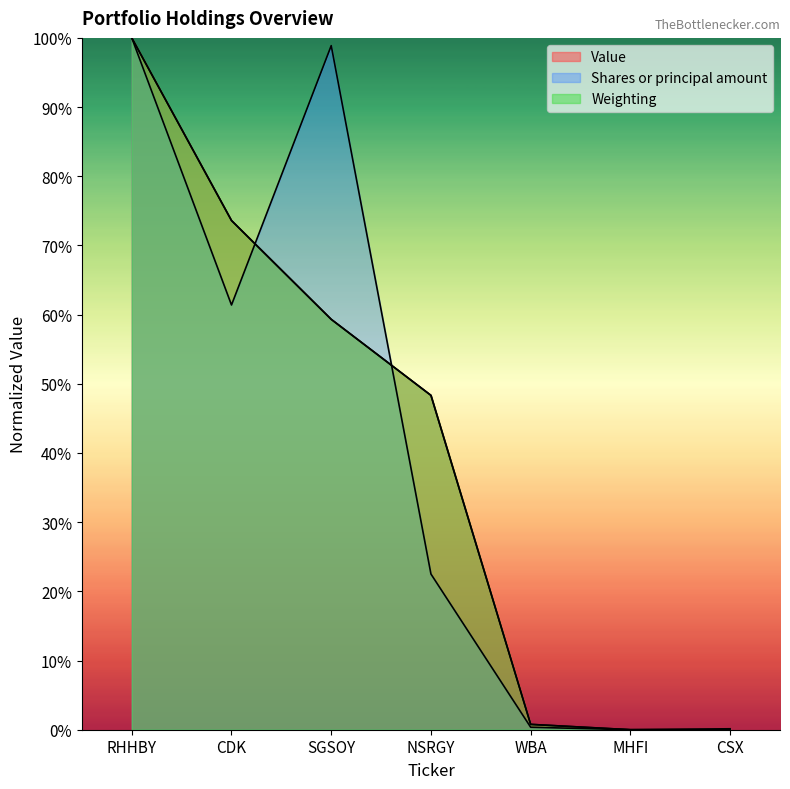

List the labels in order of Value value, smallest first.

MHFI, CSX, WBA, NSRGY, SGSOY, CDK, RHHBY